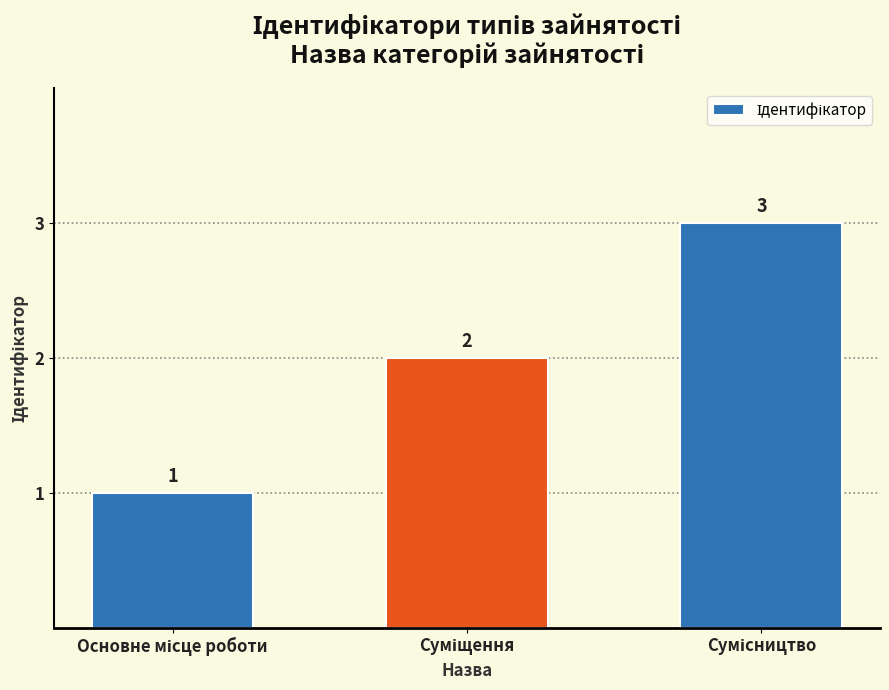

What is the sum of all values?

6